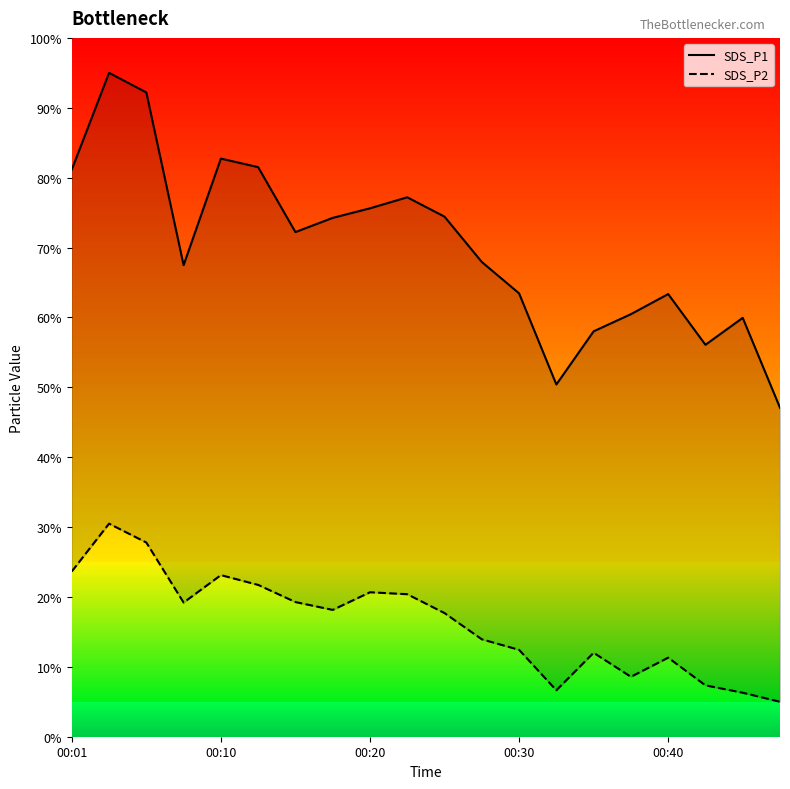

Which has a higher value, 11 or 18?

11